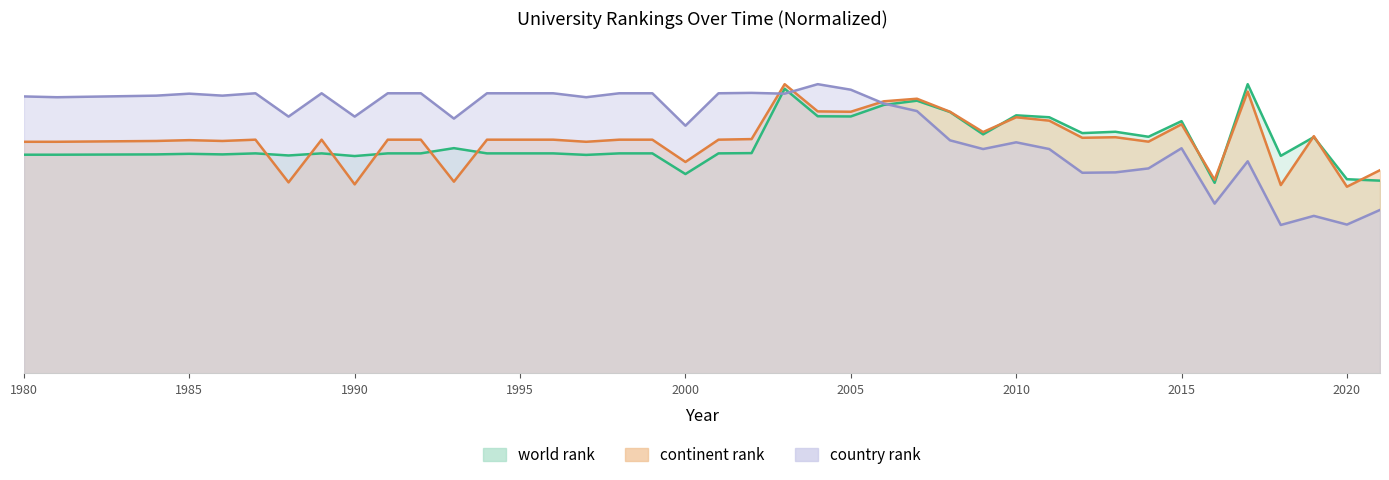

List the series in order of their peak value, lowest first.

world rank, continent rank, country rank